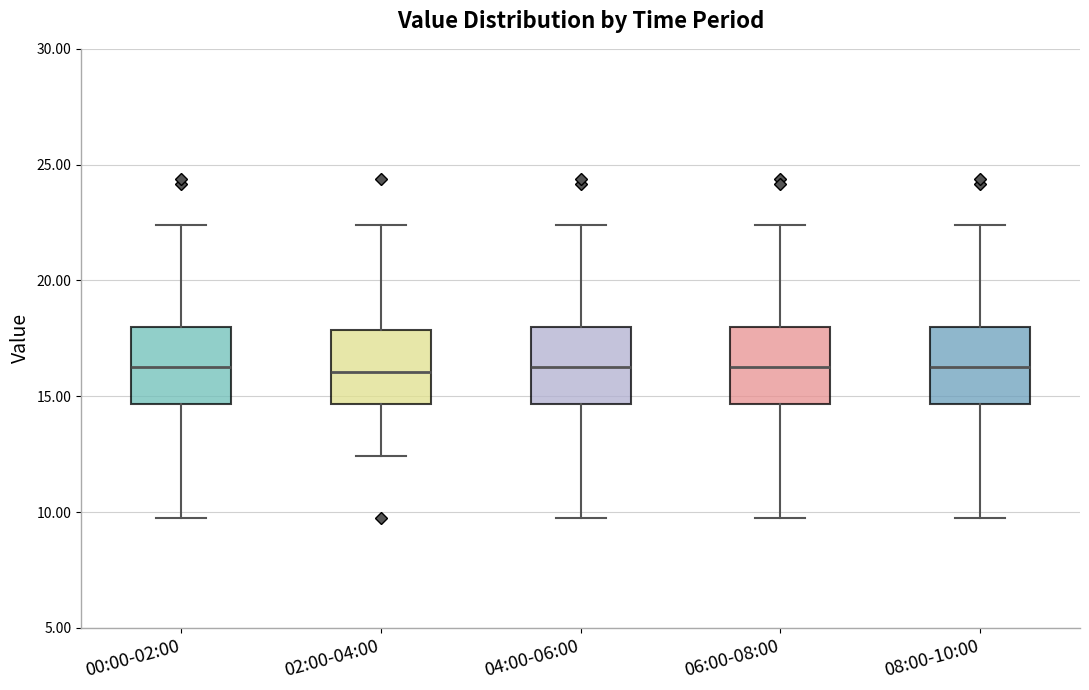

Reading left to right, read every box against the y-axis: the position of its median line, the range the box covers, and the ends of its whiskers. The values are not printed on the chart, so give them approximately, as read against the axis.

00:00-02:00: median 16.5, box 14.5 to 18.0, whiskers 9.5 to 22.5
02:00-04:00: median 16.0, box 14.5 to 18.0, whiskers 12.5 to 22.5
04:00-06:00: median 16.5, box 14.5 to 18.0, whiskers 9.5 to 22.5
06:00-08:00: median 16.5, box 14.5 to 18.0, whiskers 9.5 to 22.5
08:00-10:00: median 16.5, box 14.5 to 18.0, whiskers 9.5 to 22.5